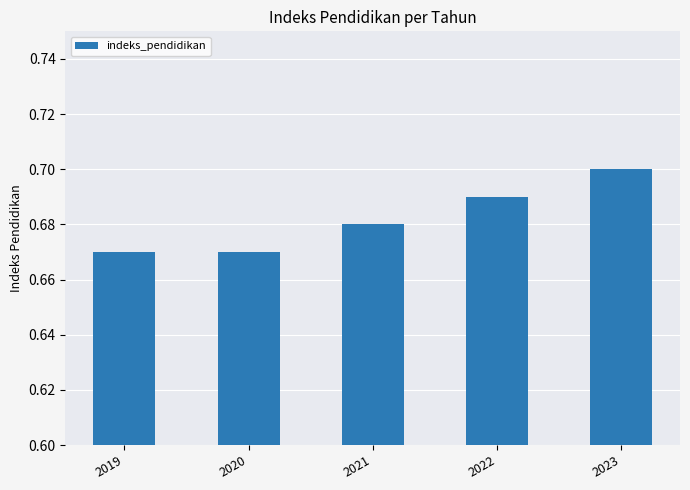

Count the values in the range 0 to 1.

5